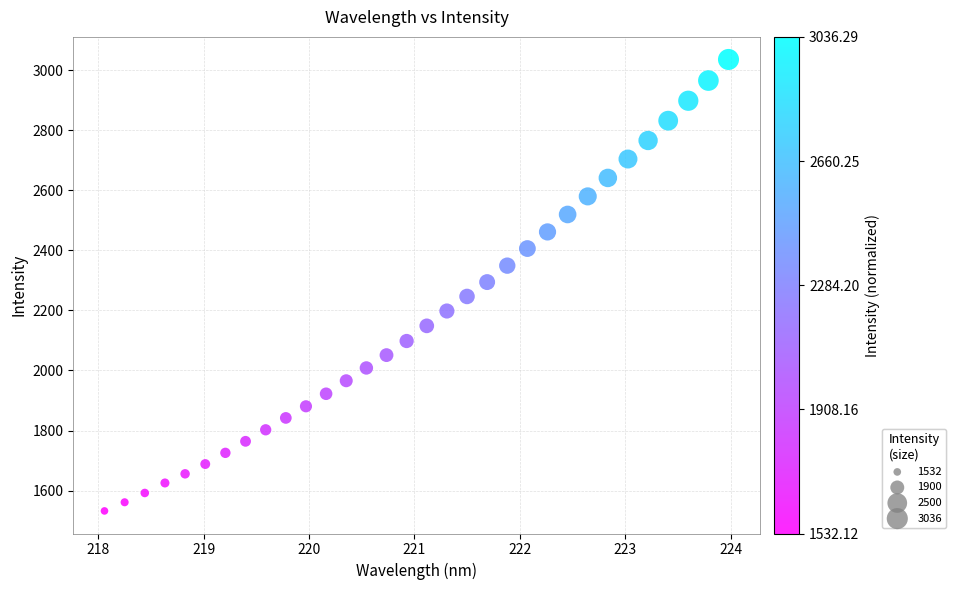

What is the range of Y values (max minus min)?

1504.2